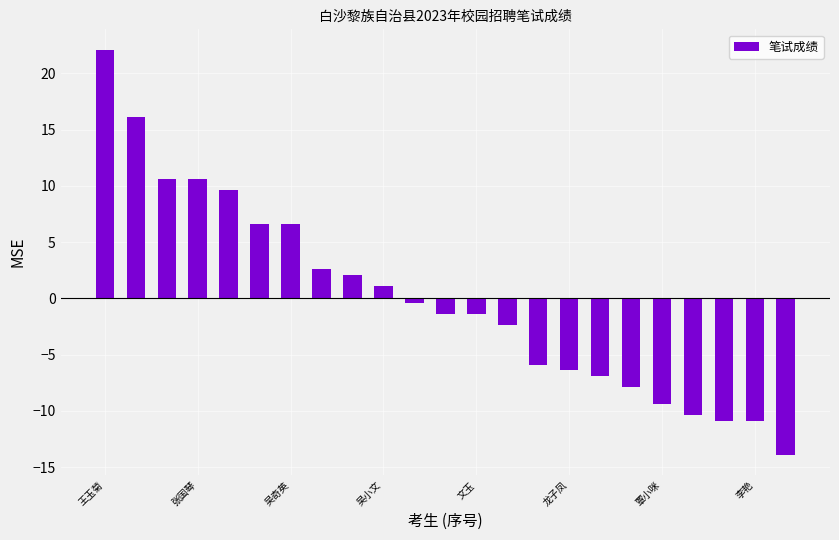

What is the value of the 19th bar from the left?

-9.4